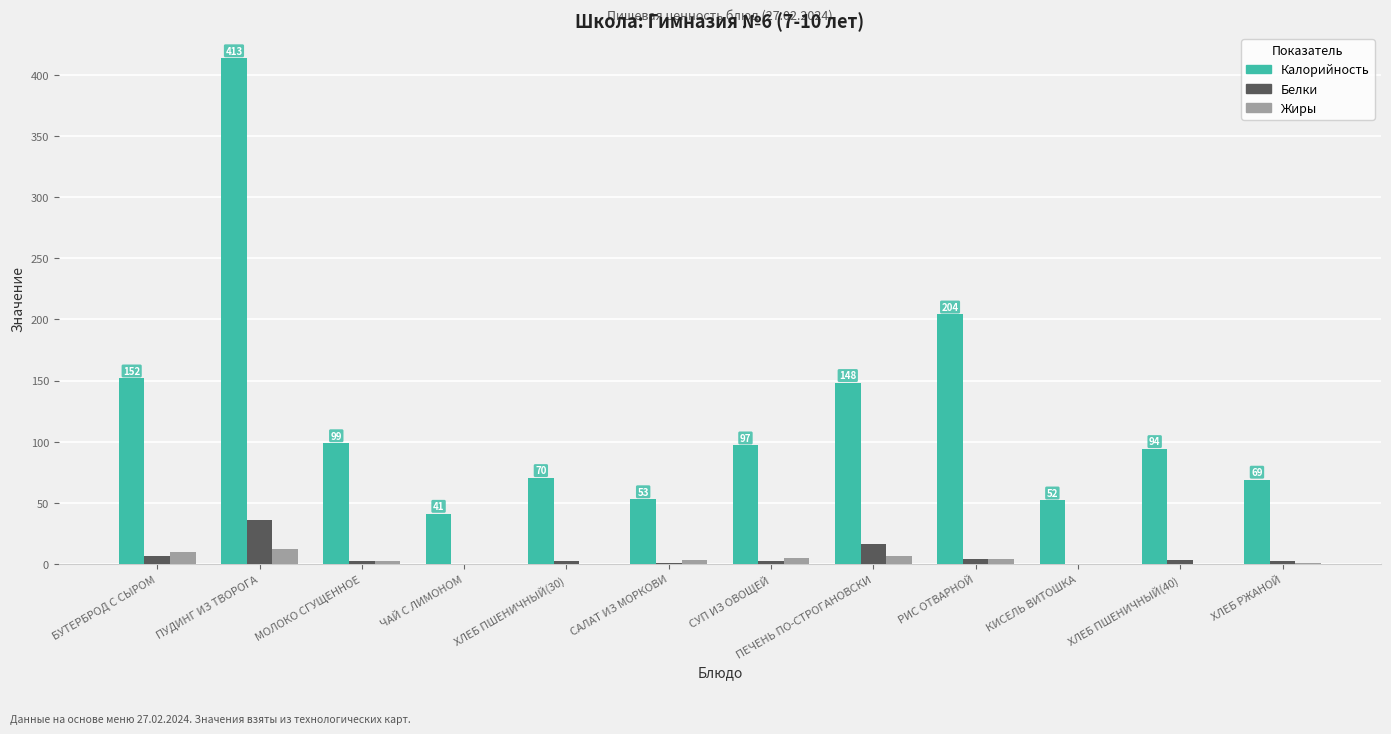

Which series changed the most between БУТЕРБРОД С СЫРОМ and МОЛОКО СГУЩЕННОЕ?

Калорийность